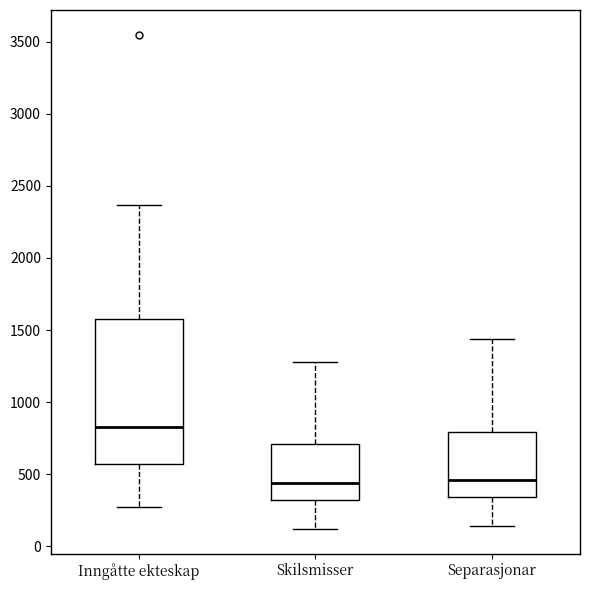

Reading left to right, transcribe this box plot: for each box, give where its median line is, the range the box spans, and where its two whiskers end, as read against the y-axis. The values are not printed on the chart, so give them approximately, as read against the axis.

Inngåtte ekteskap: median 850, box 550 to 1600, whiskers 250 to 2350
Skilsmisser: median 450, box 300 to 700, whiskers 100 to 1300
Separasjonar: median 450, box 350 to 800, whiskers 150 to 1450